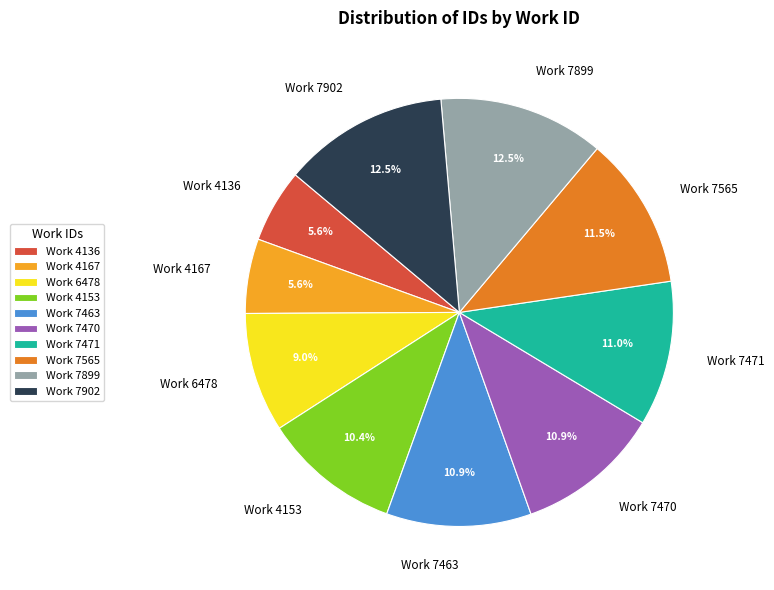

Approximately how many times larger is the value at Work 4136 compared to Work 6478?

0.6